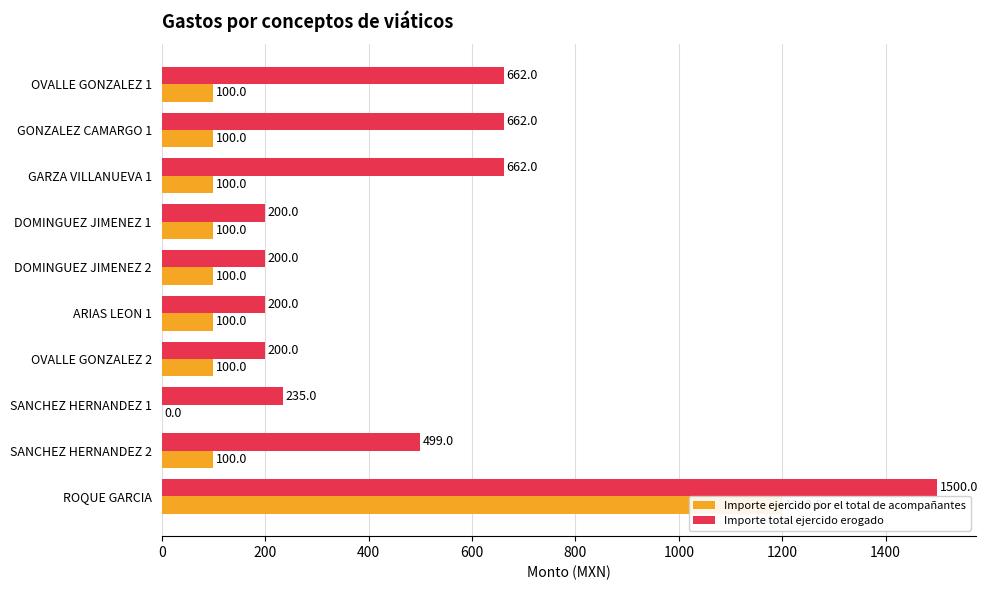

At which category is the sum across all series the highest?

ROQUE GARCIA